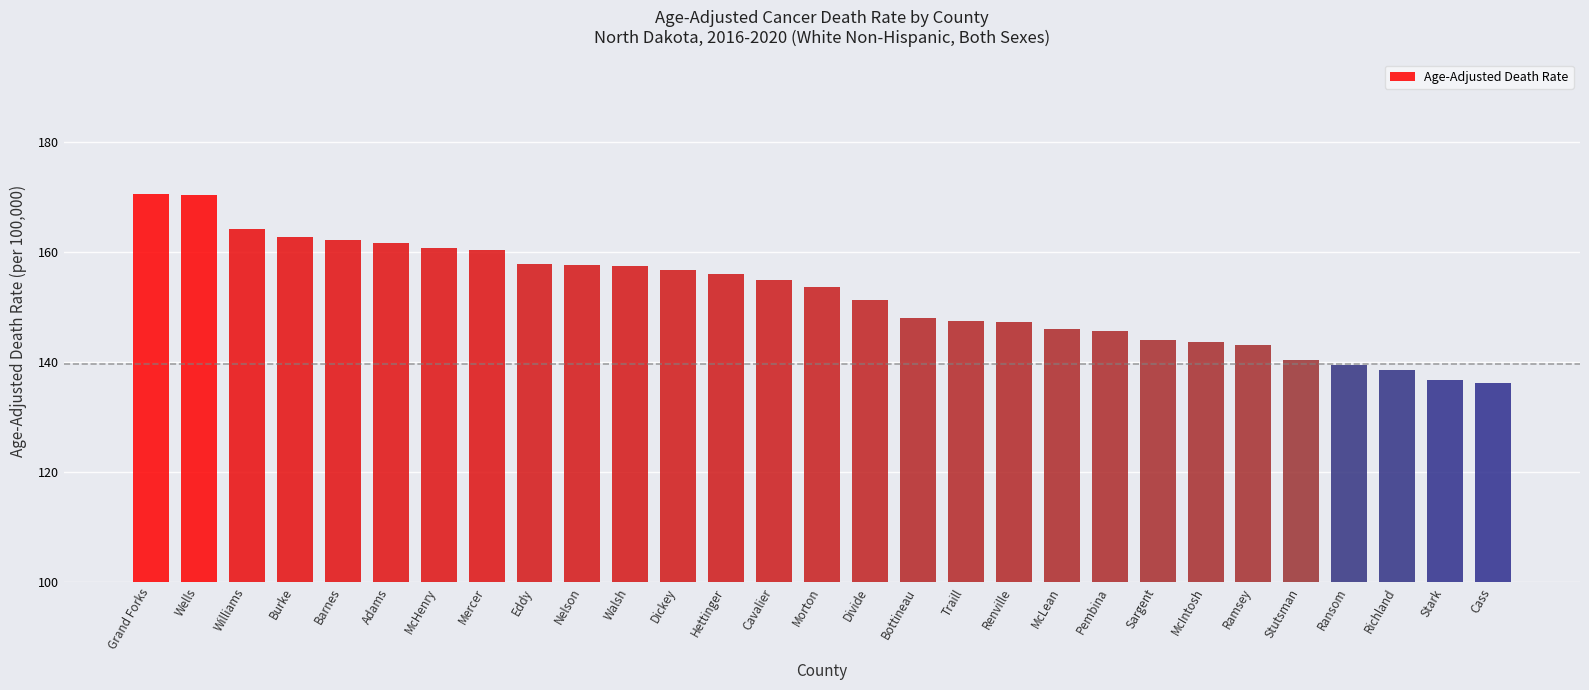

At which label does the data first exceed 153?

Grand Forks